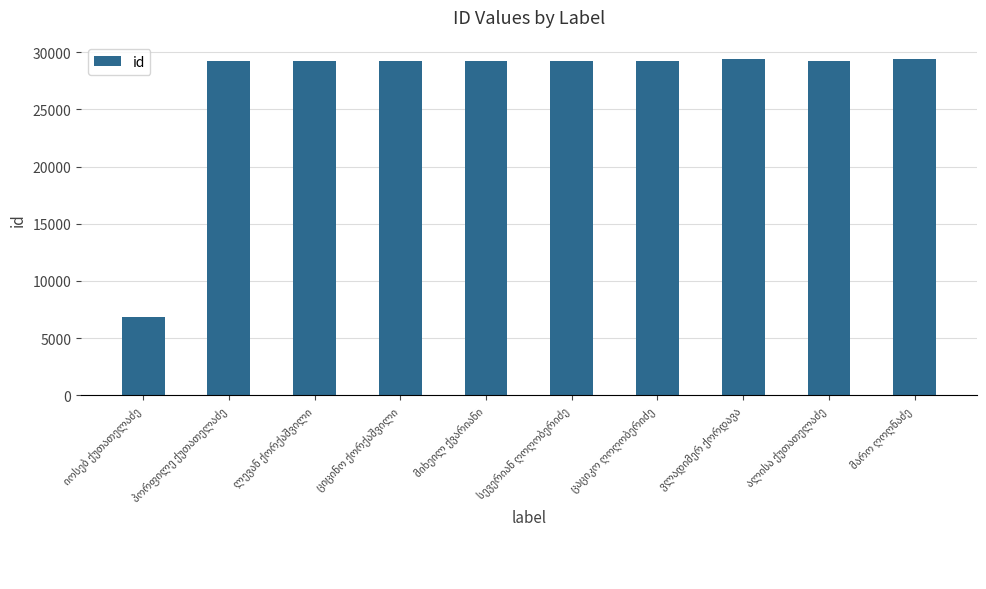

What is the smallest value displayed?

6851